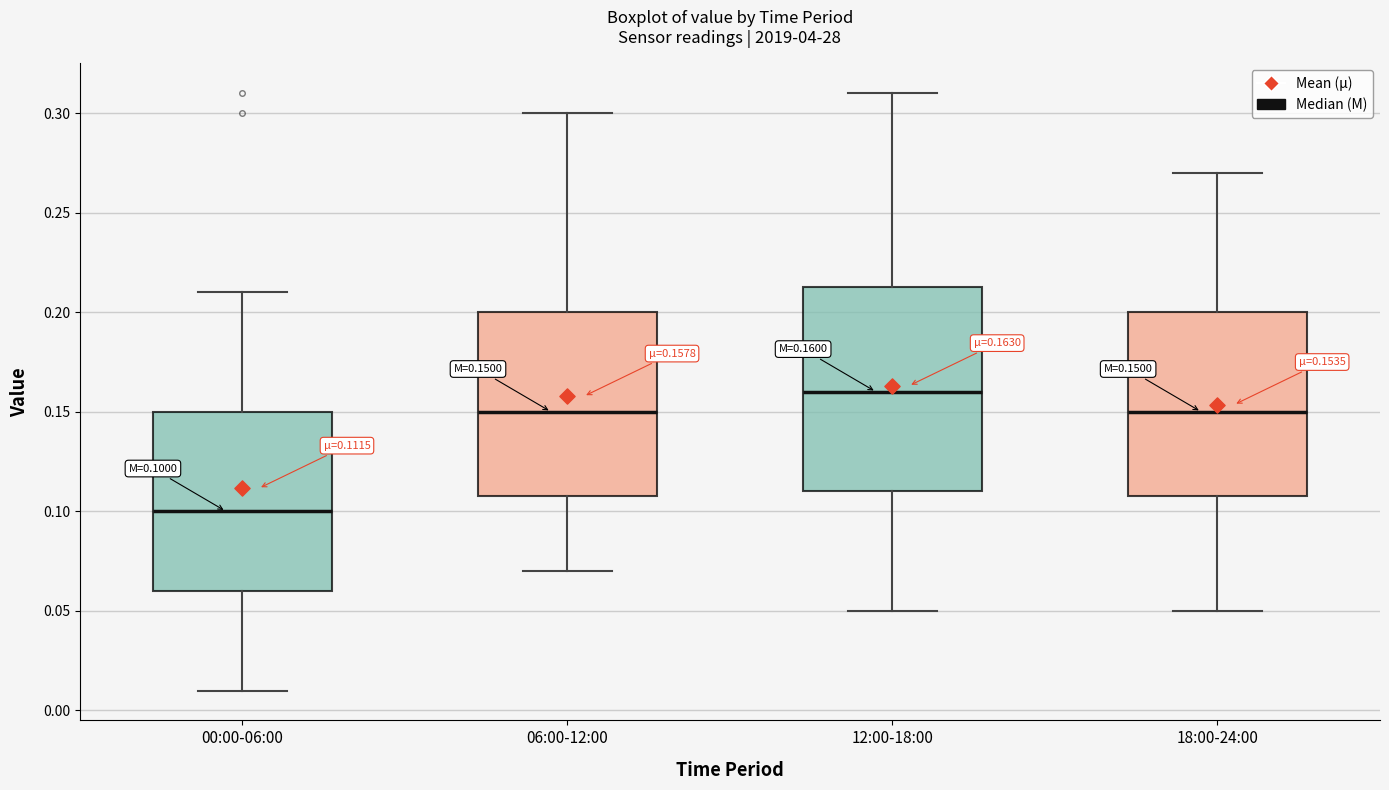

Which box is the tallest, from its lower edge to its upper edge?

12:00-18:00